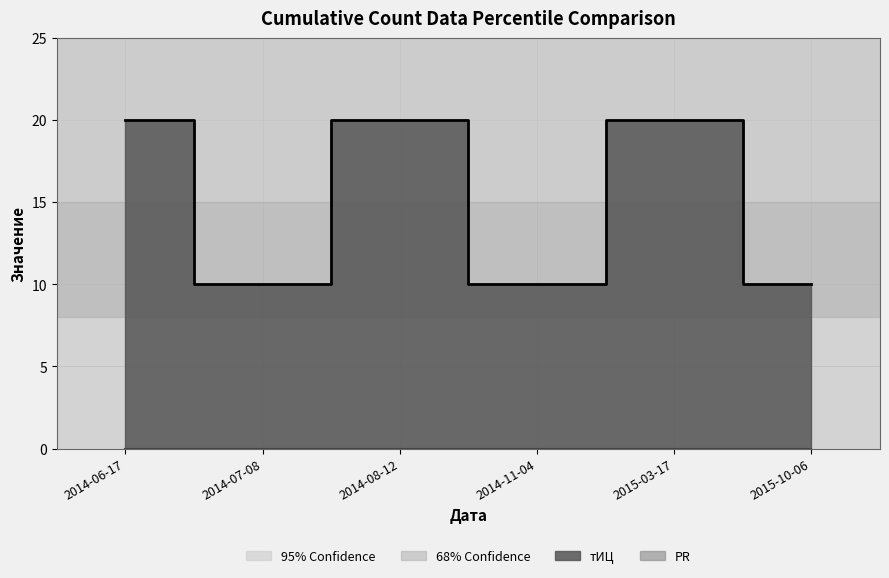

What is the difference between the maximum and minimum values?

10